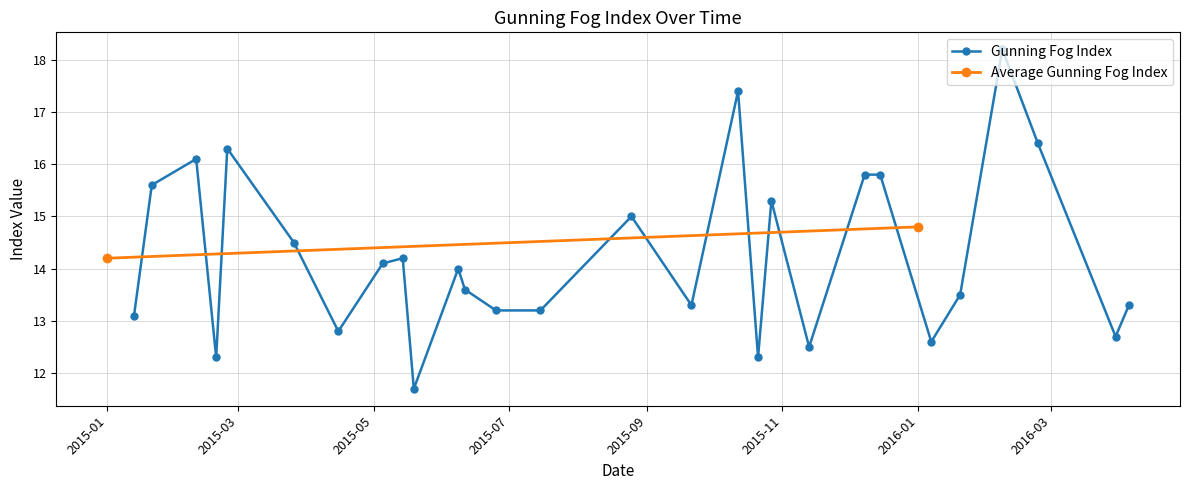

What is the minimum value for Gunning Fog Index?

11.7